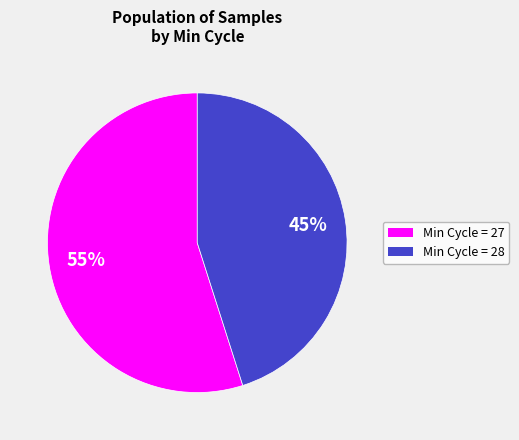

Combined, do Min Cycle = 28 and Min Cycle = 27 account for over 50%?

Yes